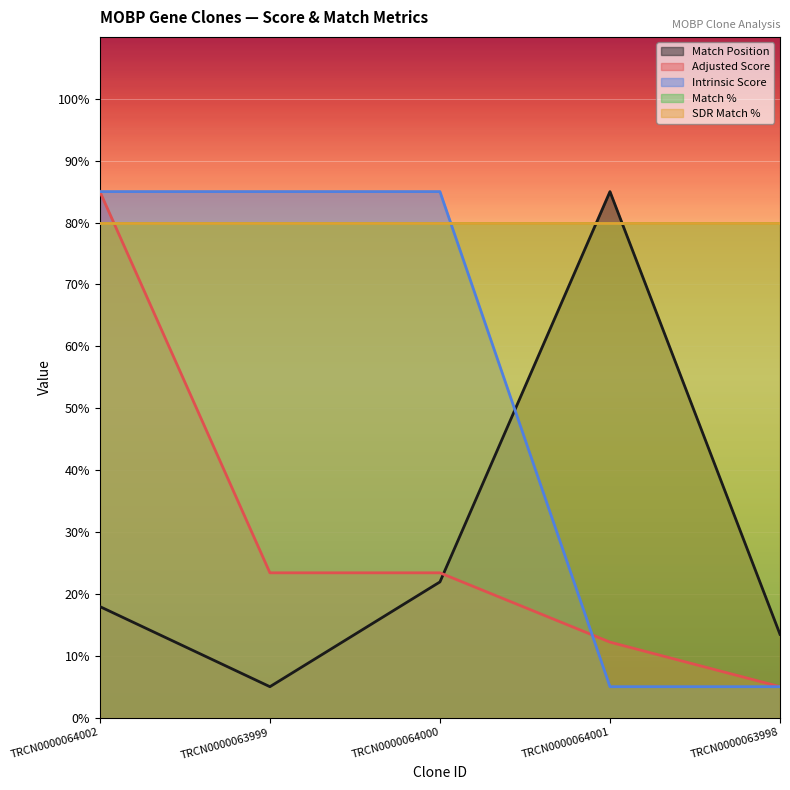

What is the label of the 4th point from the right?

TRCN0000063999